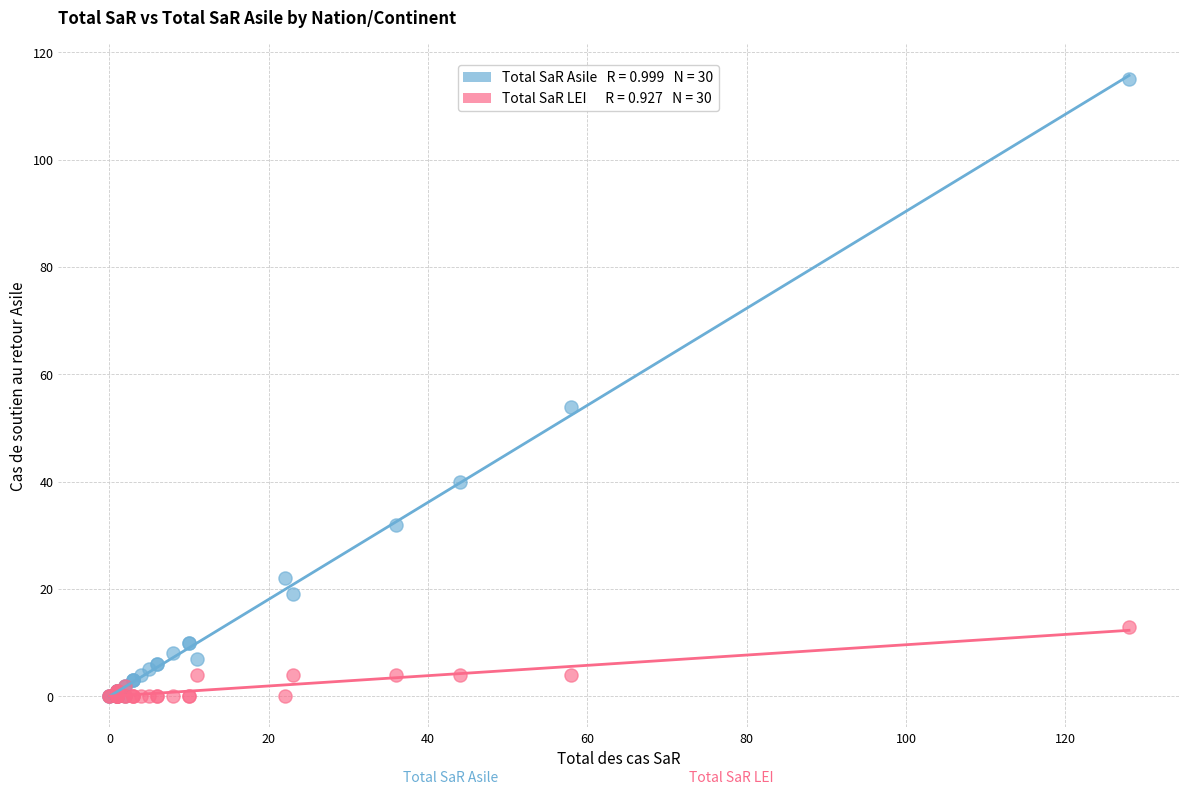

Across all series, what Y value is closest to 57?

54